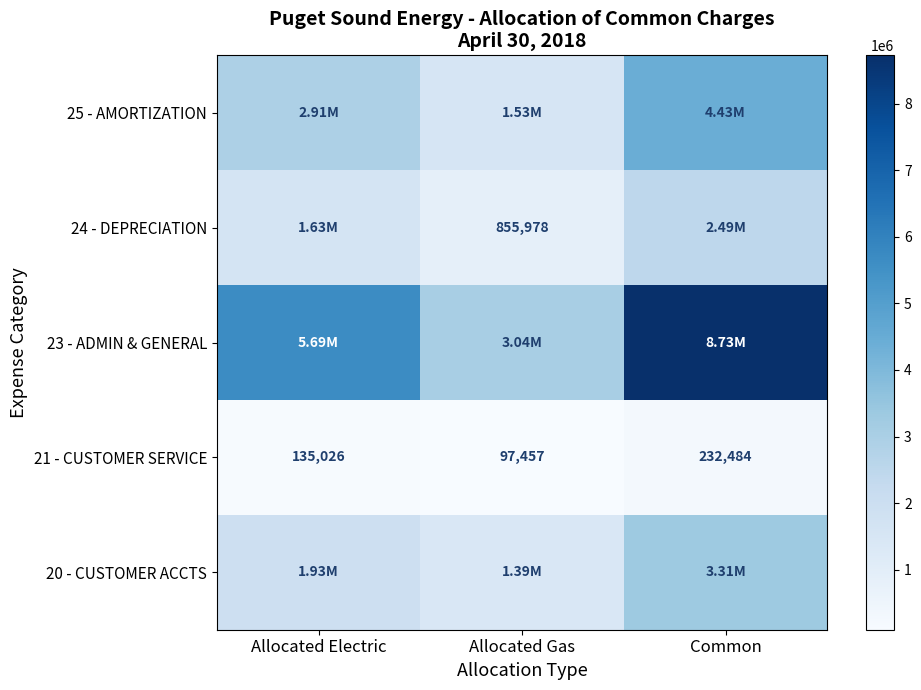

At how many categories does at least one series exceed 2571158?

3